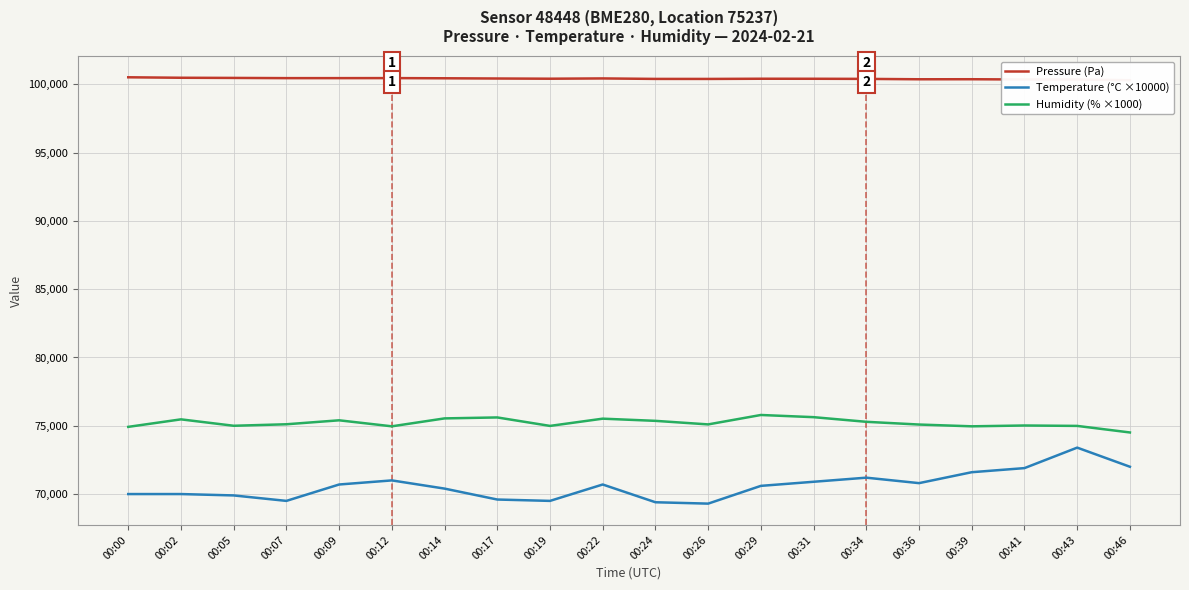

Rank the categories by Temperature (°C ×10000) value from highest to lowest.

00:43, 00:46, 00:41, 00:39, 00:34, 00:12, 00:31, 00:36, 00:09, 00:22, 00:29, 00:14, 00:00, 00:02, 00:05, 00:17, 00:07, 00:19, 00:24, 00:26